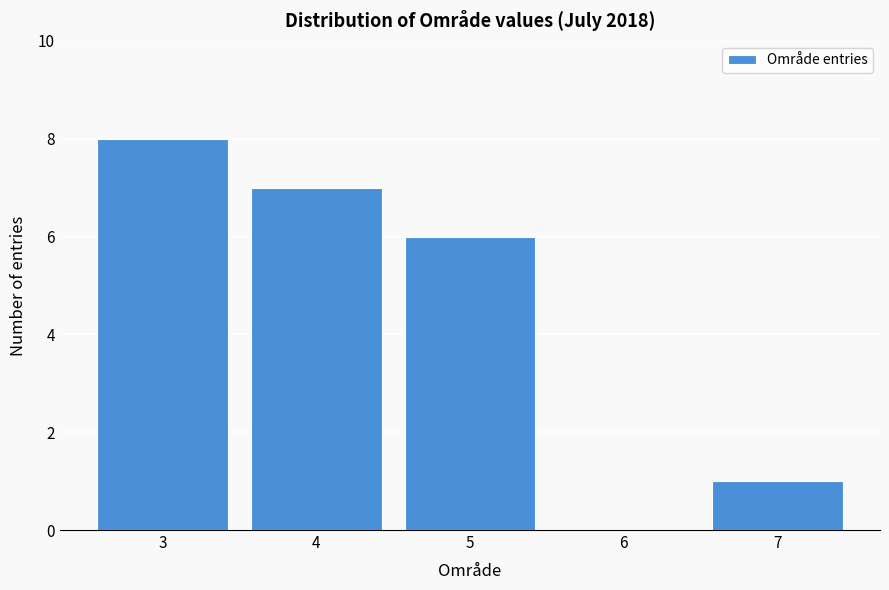

Reading left to right, extract all data points from this chart.

3=8	4=7	5=6	6=0	7=1